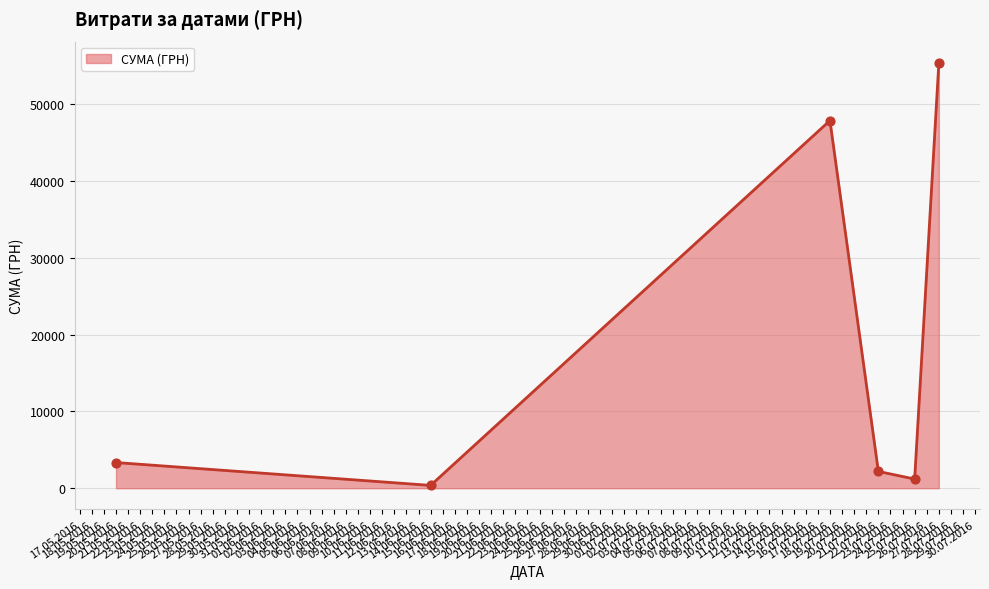

What is the difference between the maximum and second lowest values?

54224.0